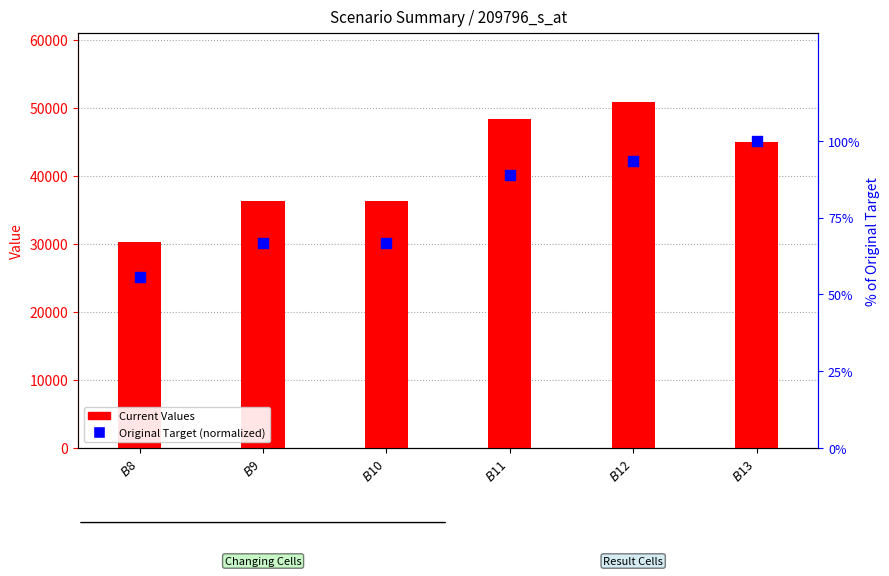

Which series has the widest spread of Y values?

Current Values